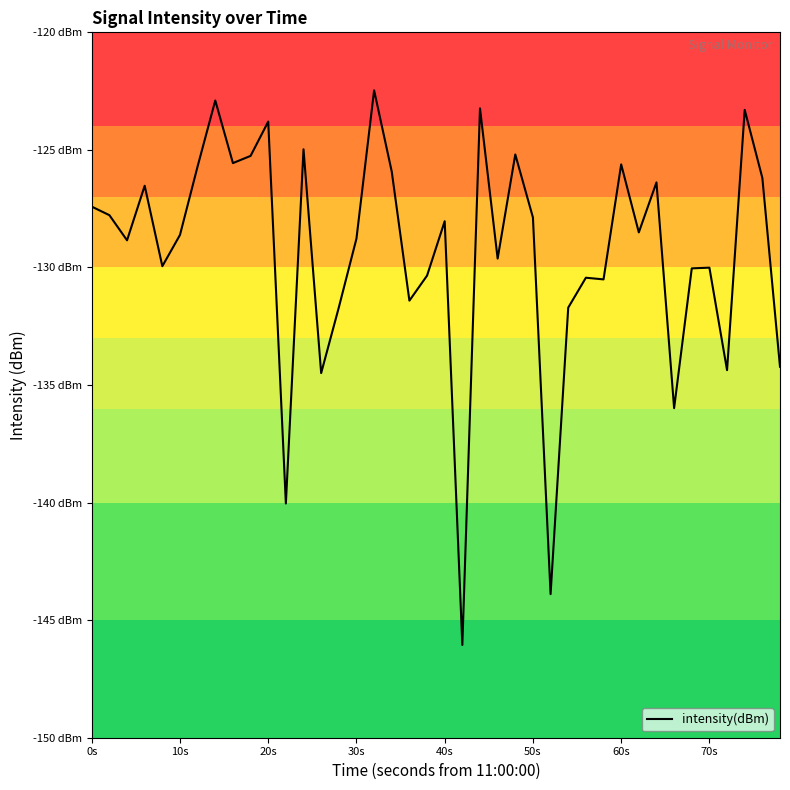

What is the smallest value displayed?

-146.1